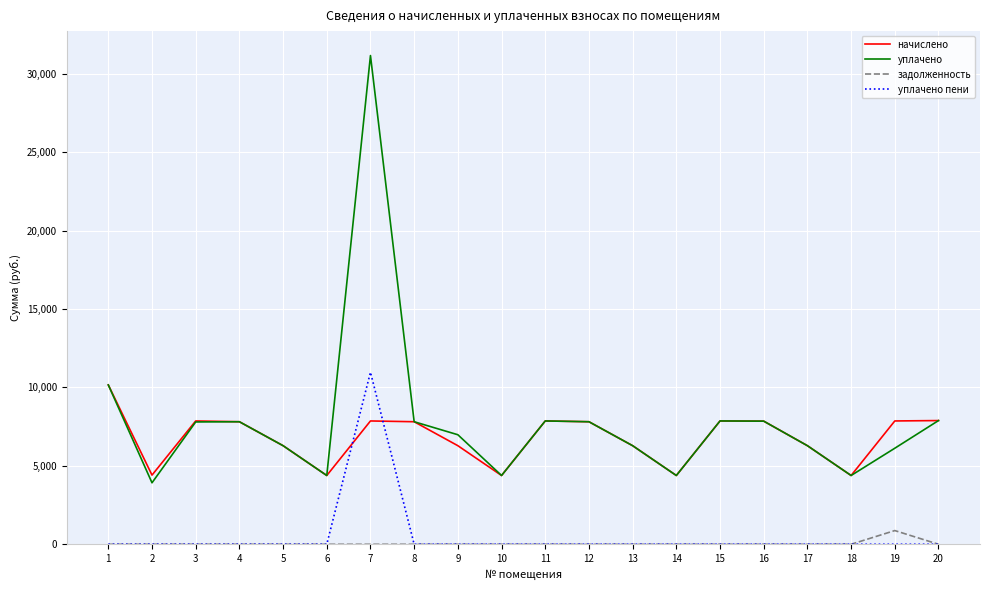

What is the average value of the начислено series?

6786.3